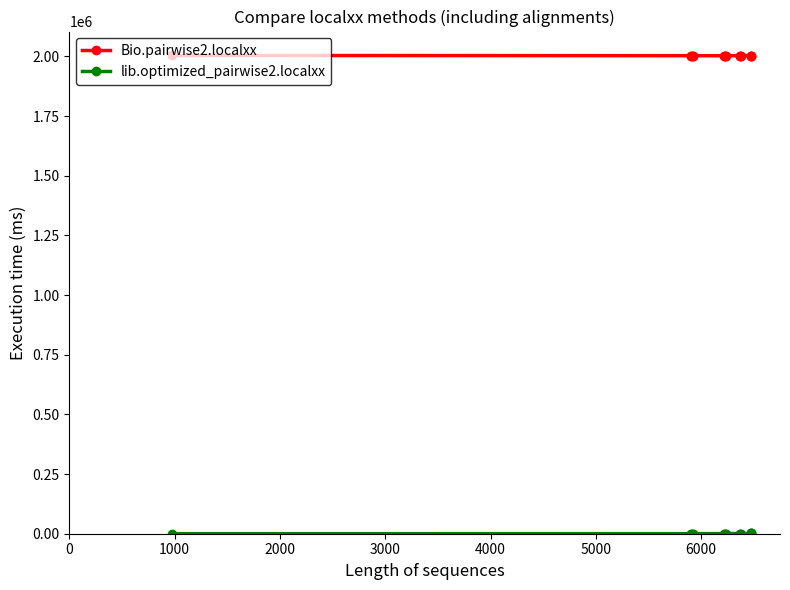

Which series has the largest total across all categories?

Bio.pairwise2.localxx